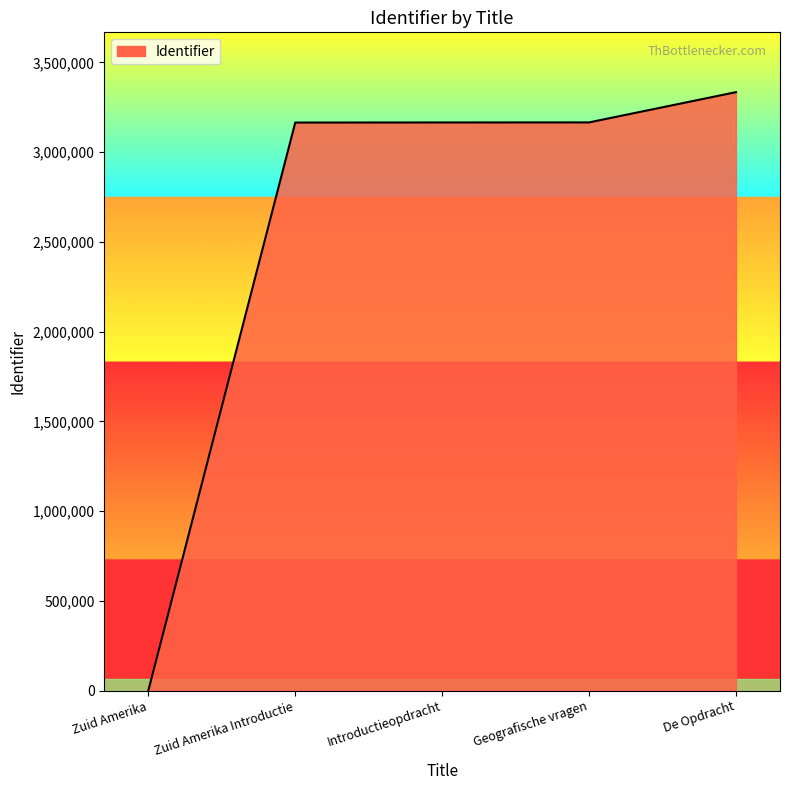

What is the greatest value displayed?

3334272